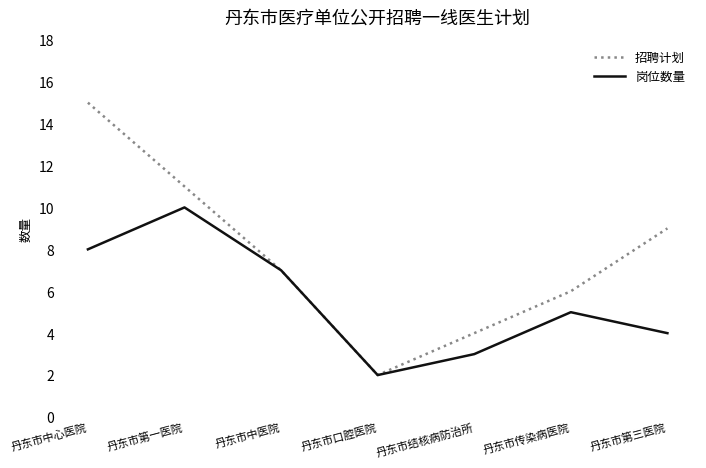

Read the 岗位数量 value at 丹东市中心医院.

8